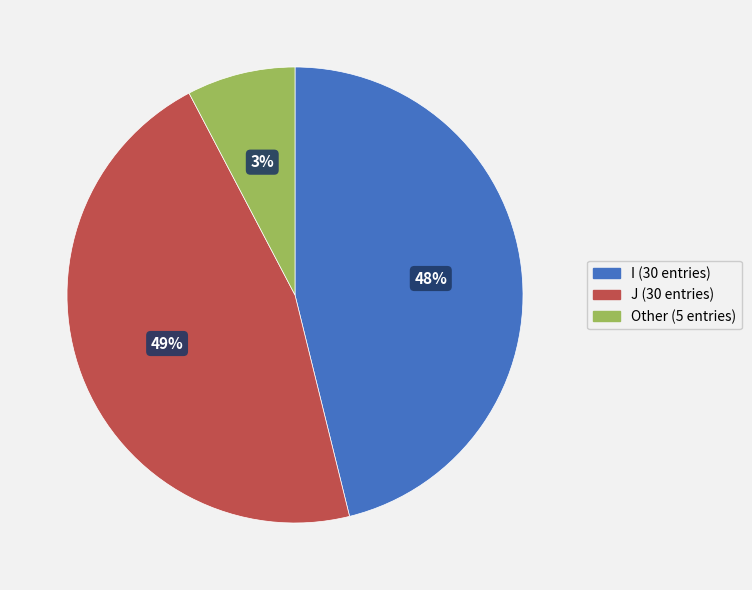

Combined, what portion of the pie is I and Other?

53.8%